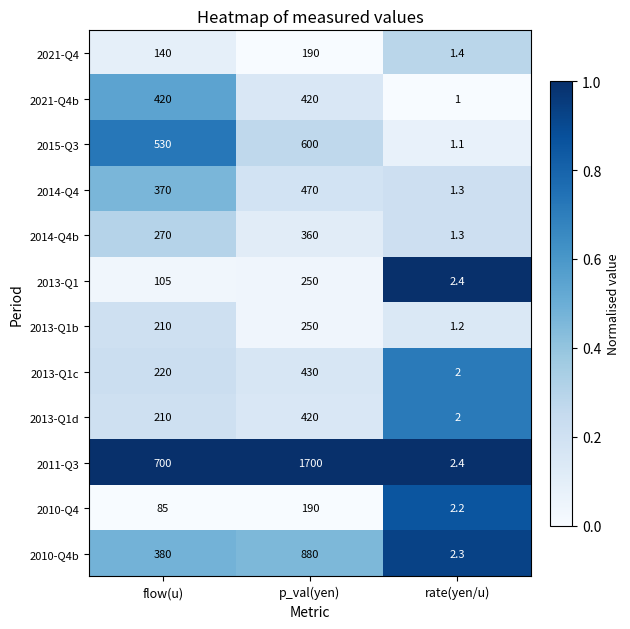

Rank the categories by 2010-Q4b value from lowest to highest.

rate(yen/u), flow(u), p_val(yen)